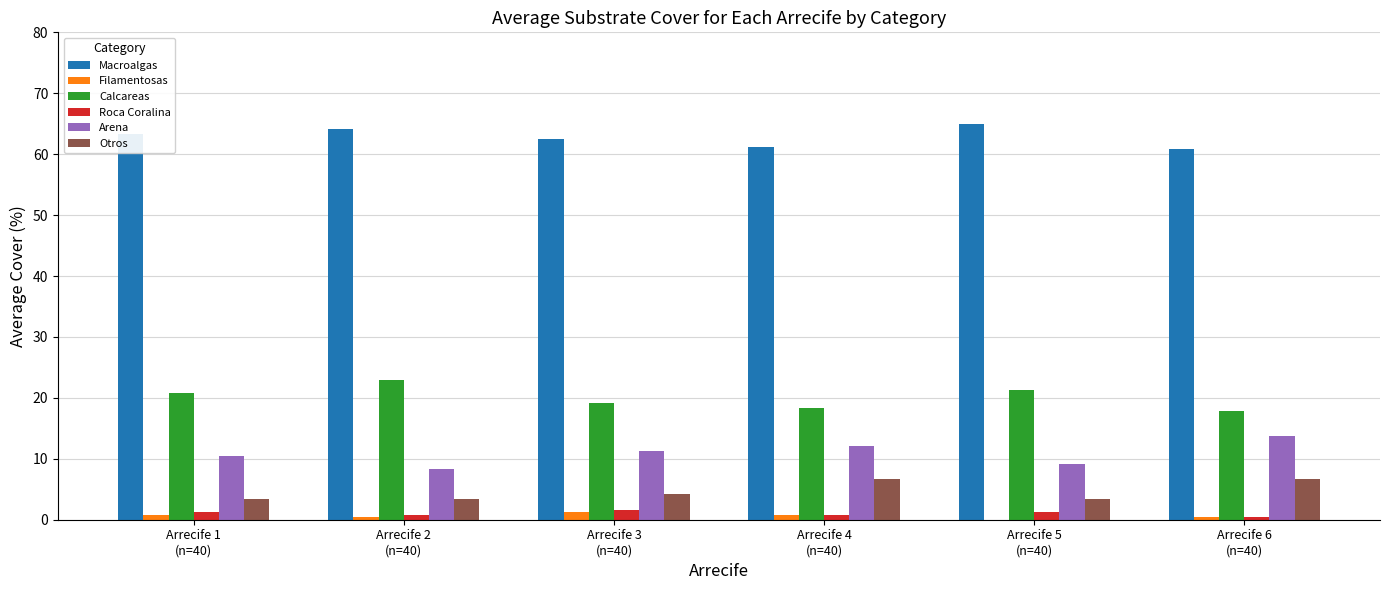

What value does the Roca Coralina series have at Arrecife 4
(n=40)?

0.8